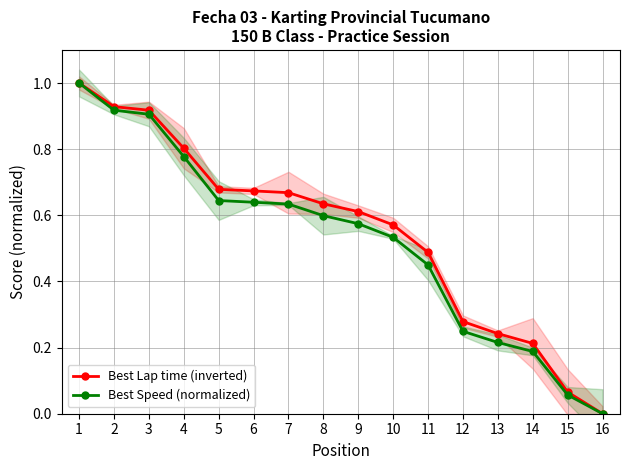

What is the difference between the maximum and minimum values in the Best Lap time (inverted) series?

1.0